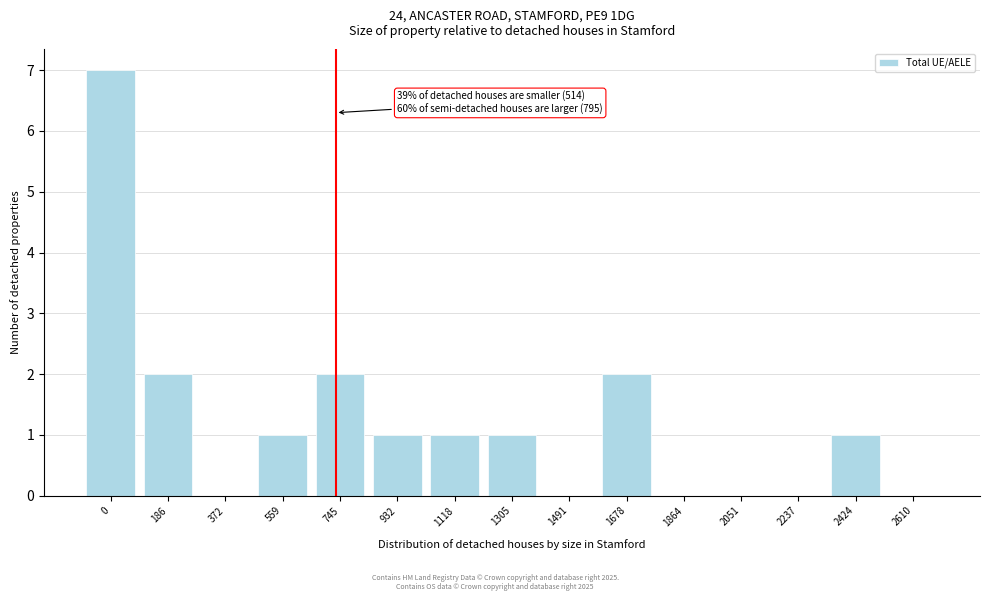

Reading left to right, extract all data points from this chart.

0=7	186=2	372=0	559=1	745=2	932=1	1118=1	1305=1	1491=0	1678=2	1864=0	2051=0	2237=0	2424=1	2610=0